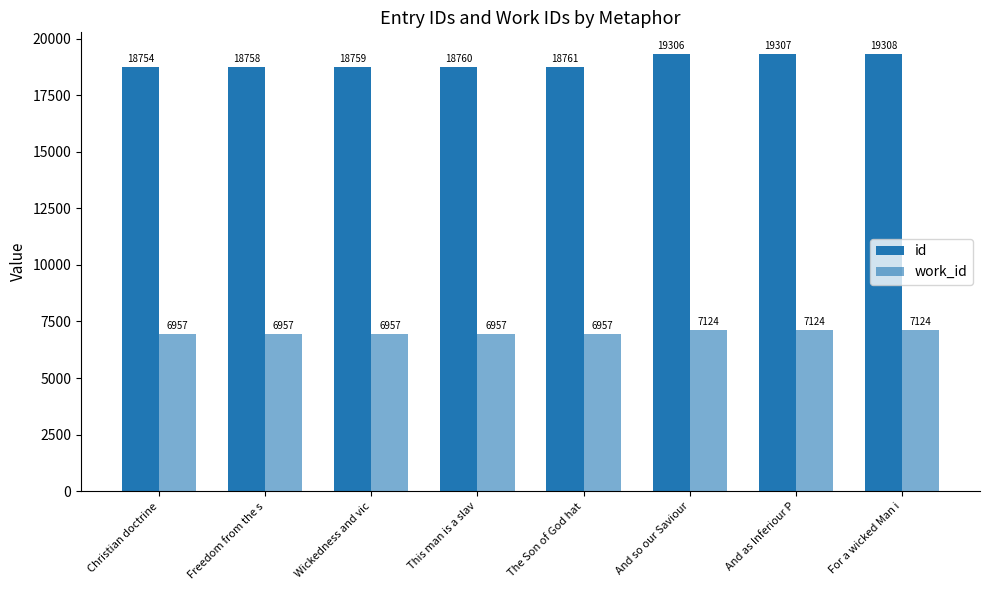

What is the difference between the second highest and second lowest values in the id series?

549